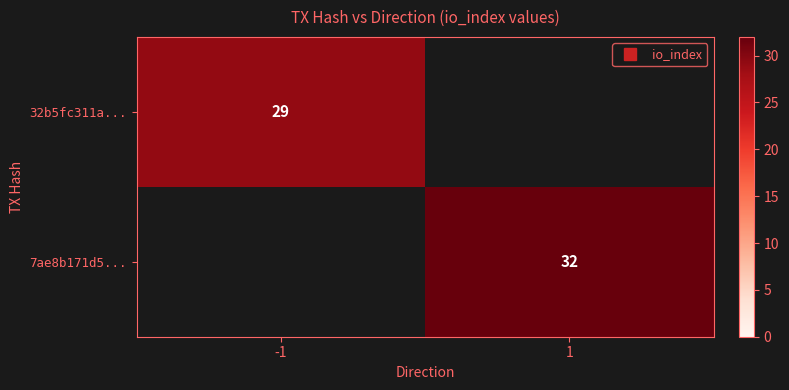

What is the sum of the 7ae8b171d5... values at 1 and -1?

32